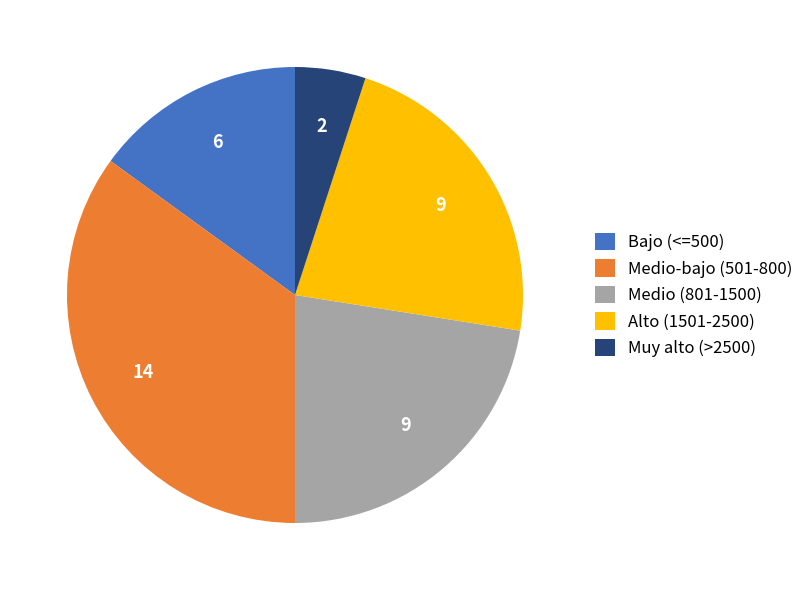

The Medio (801-1500) slice represents 22% of the pie. True or false?

True